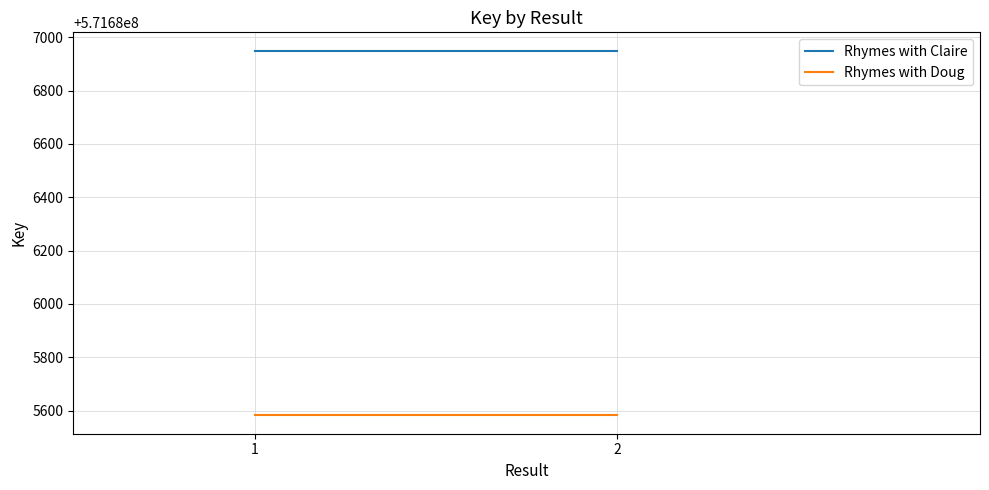

Reading right to left, what are all the values shown in this chart?

Rhymes with Claire: 571686950	571686950
Rhymes with Doug: 571685582	571685582